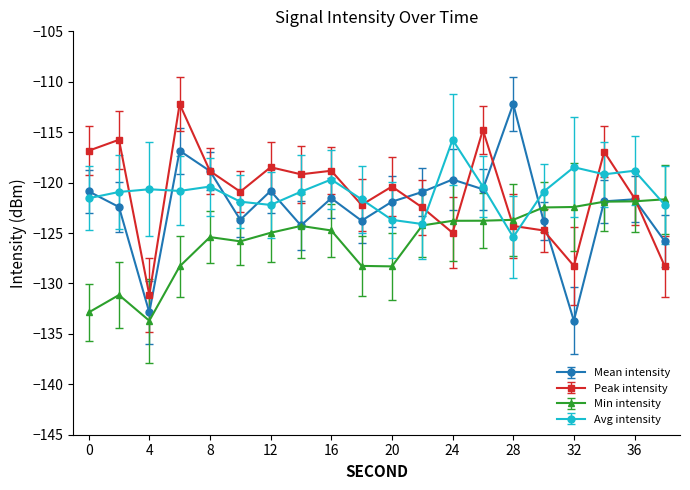

Which series has the widest spread of values?

Mean intensity